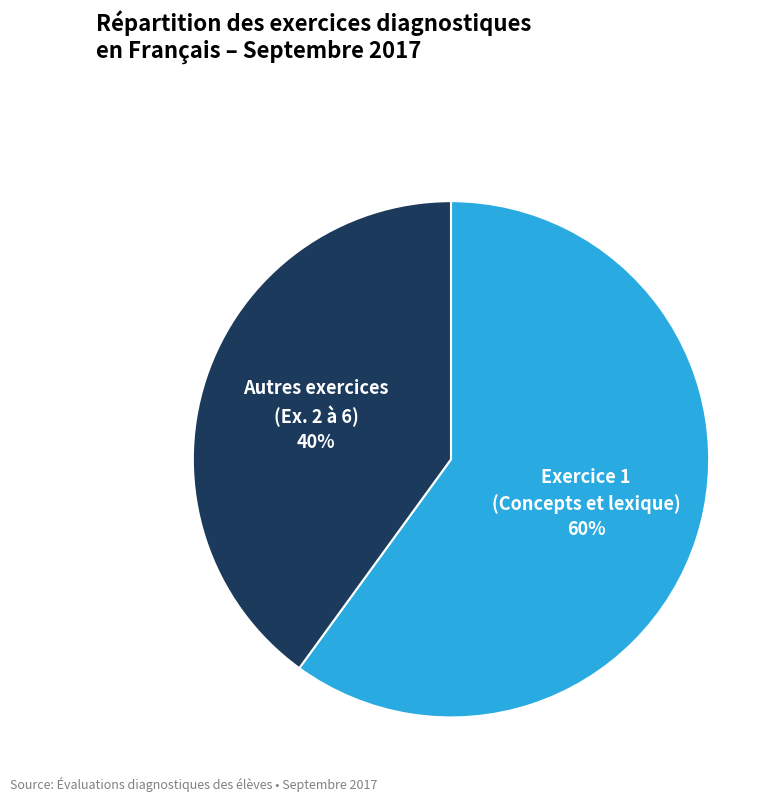

What percentage is the Exercice 1 (Concepts et lexique) slice, to the nearest percent?

60%